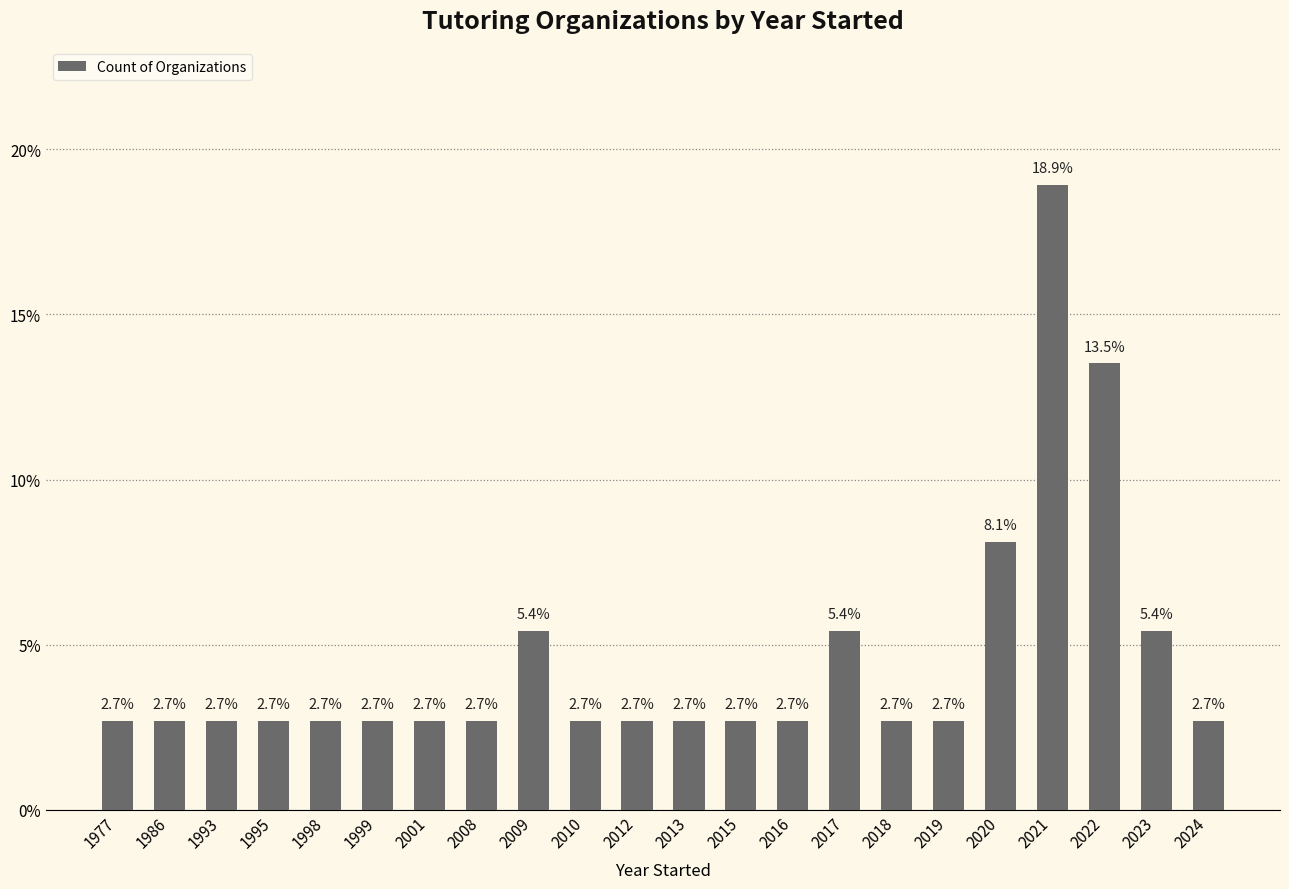

Is it true that the value at 2019 is 1.0?

False